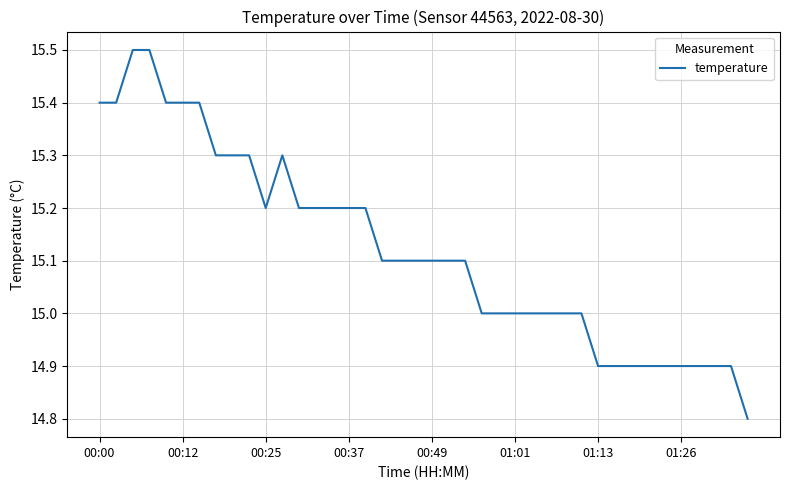

What is the greatest value displayed?

15.5